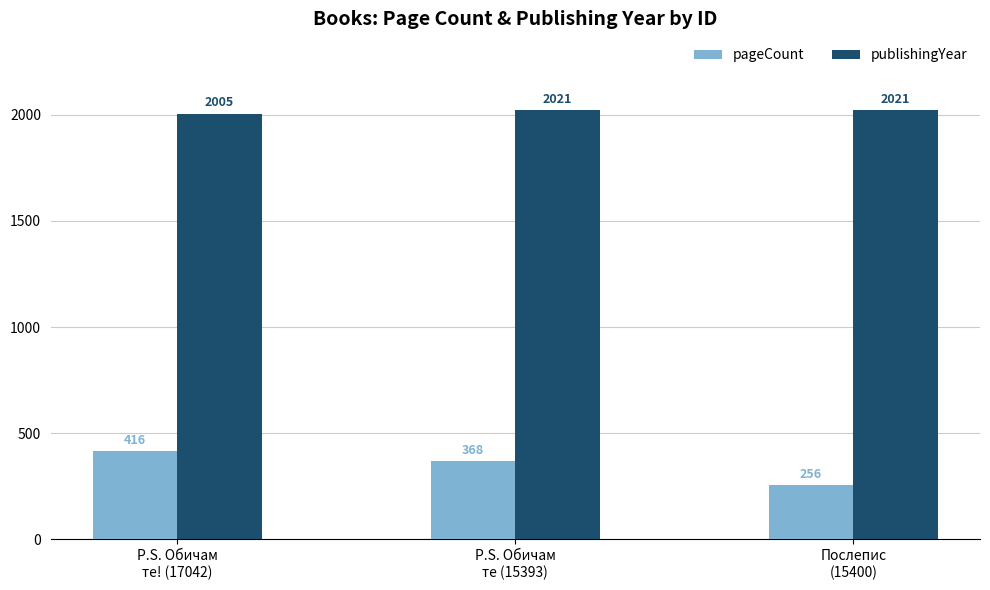

What is the greatest value displayed?

2021